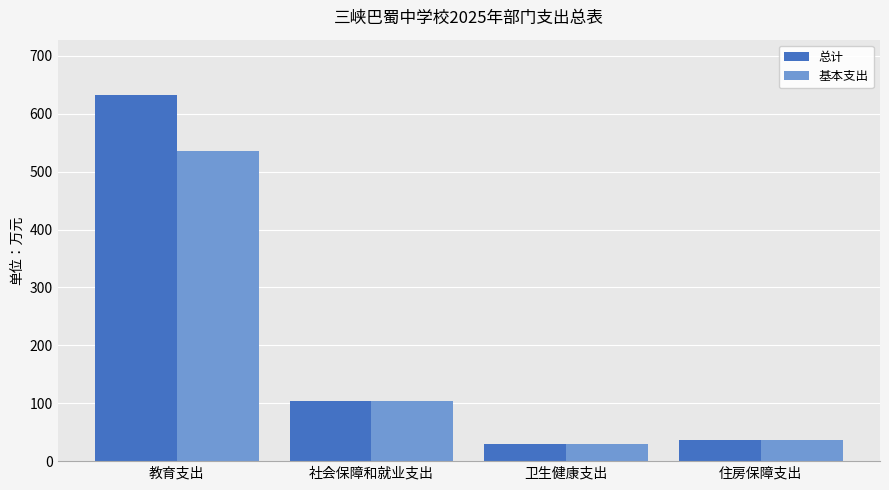

What is the highest value of the 基本支出 series?

535.3